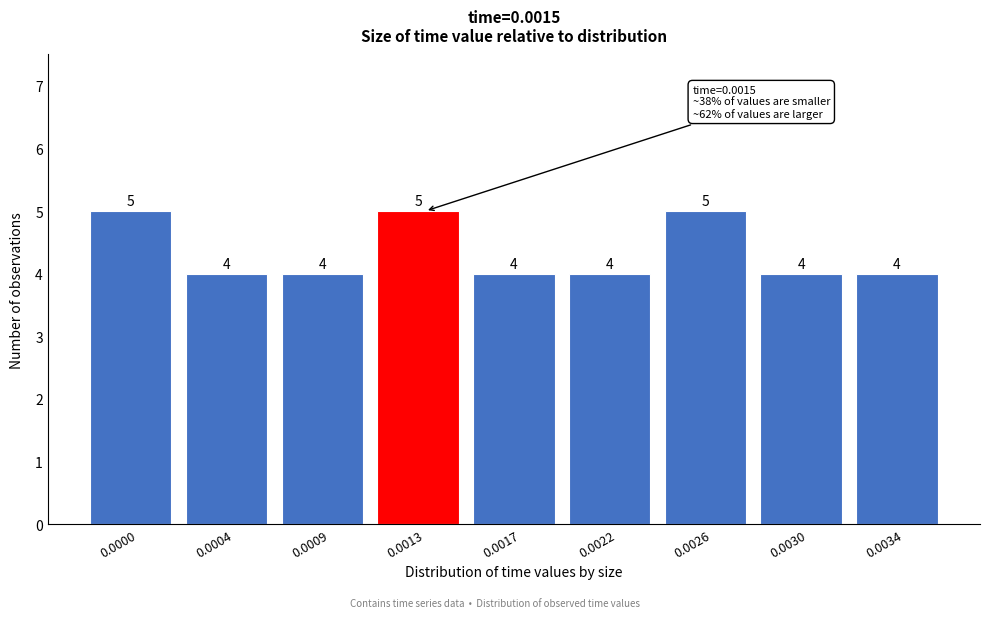

Reading left to right, transcribe all the data shown in this chart.

0.0000=5	0.0004=4	0.0009=4	0.0013=5	0.0017=4	0.0022=4	0.0026=5	0.0030=4	0.0034=4